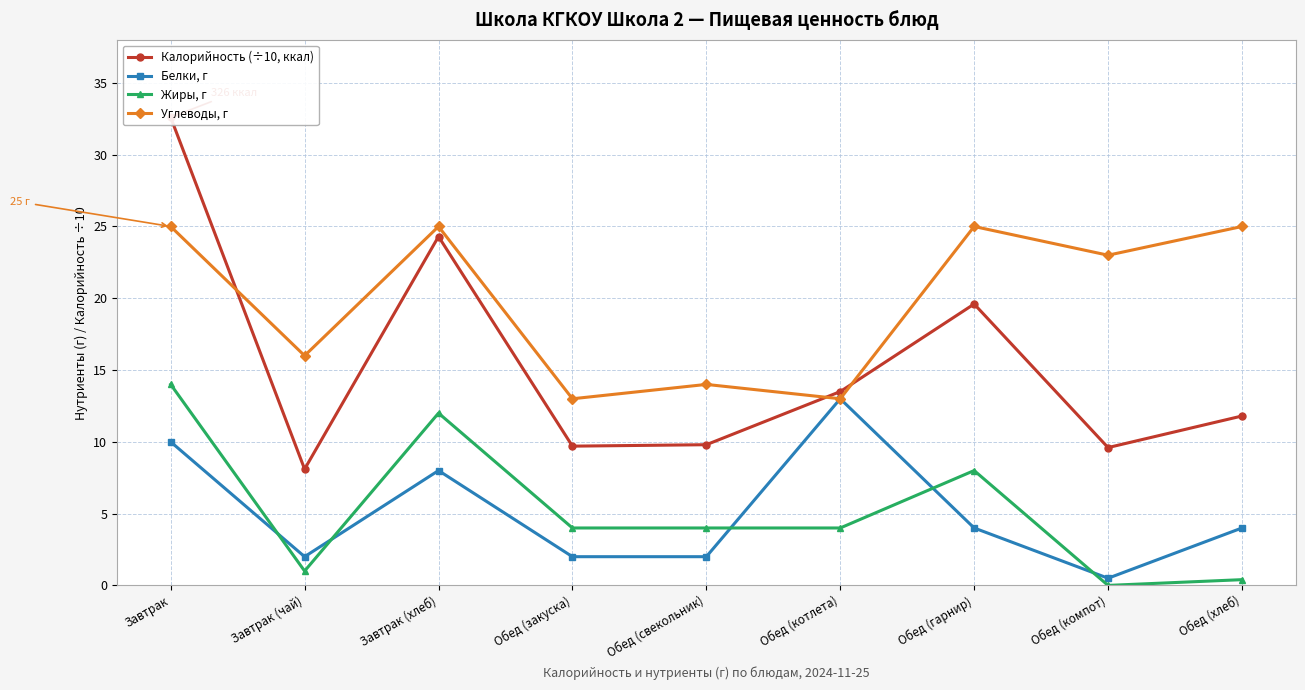

At which category is the sum across all series the highest?

Завтрак